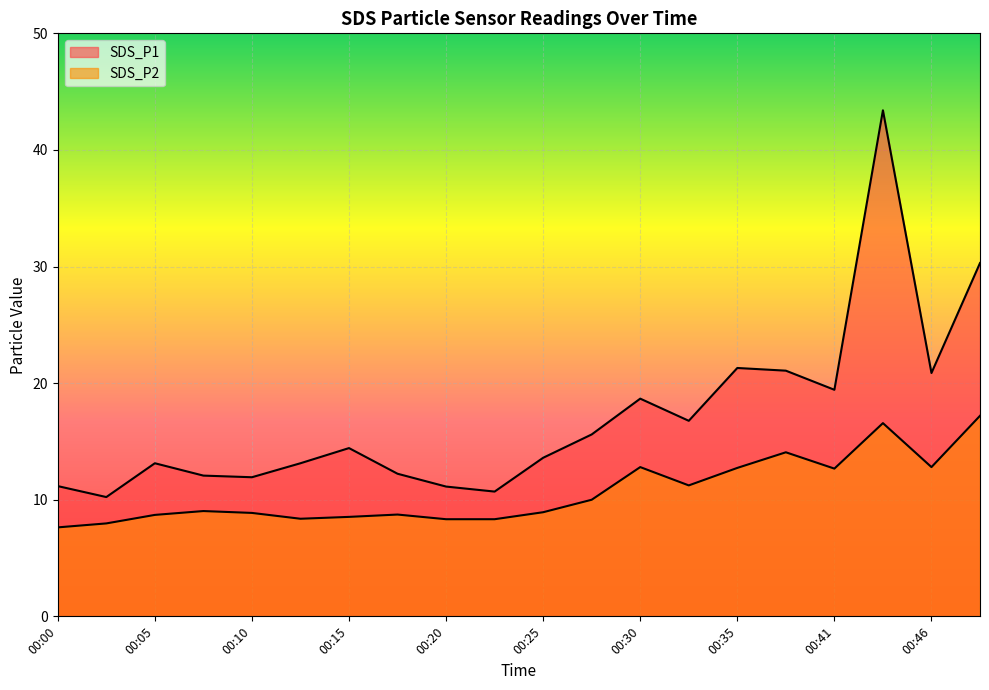

At which category does the chart reach its minimum across all series?

00:00